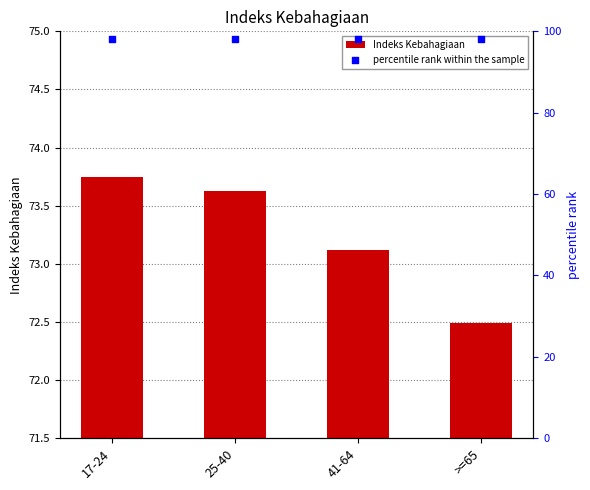

At which category is the sum across all series the highest?

17-24